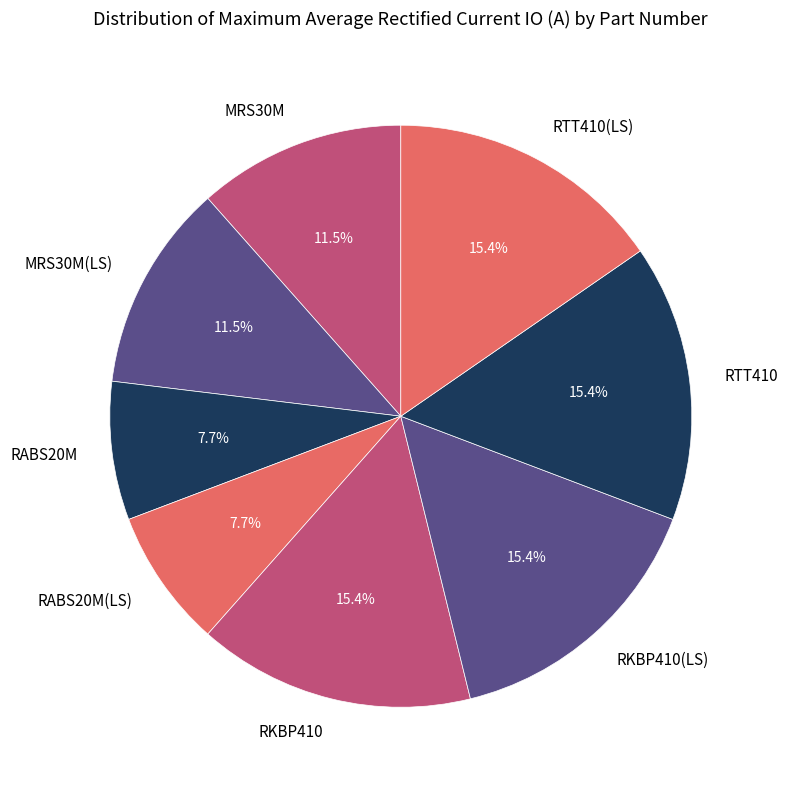

Is there any slice that represents more than half of the pie?

No